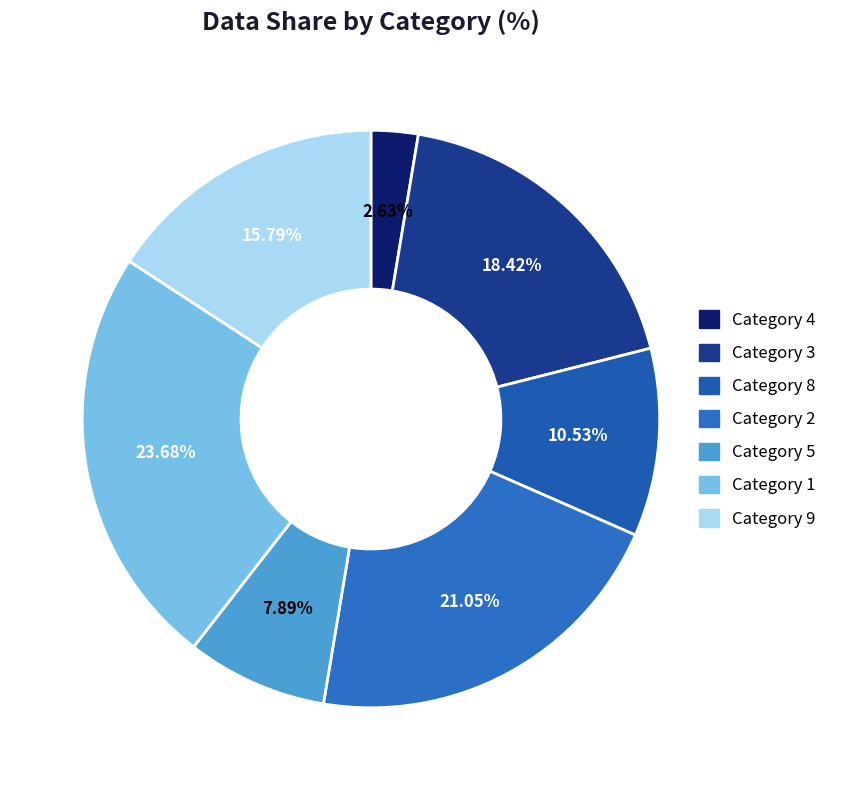

How many slices are in this pie chart?

7